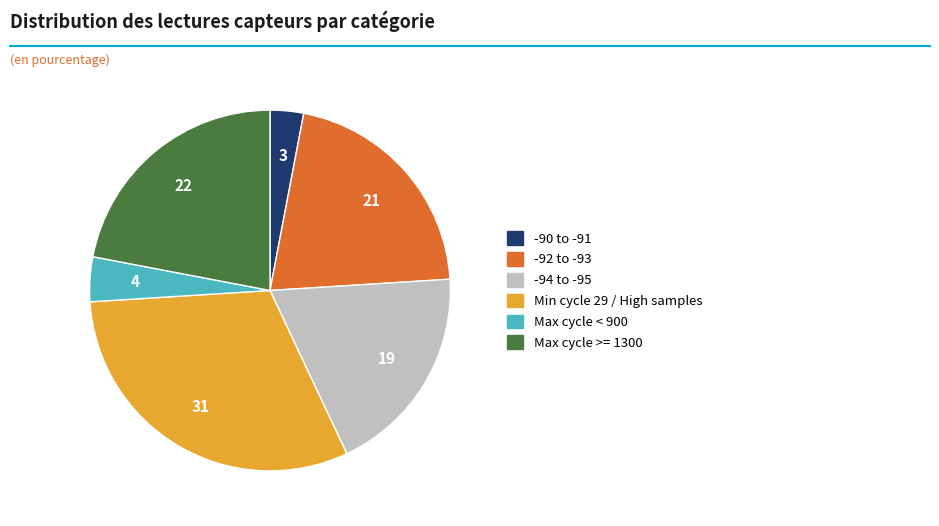

Is there any slice that represents more than half of the pie?

No